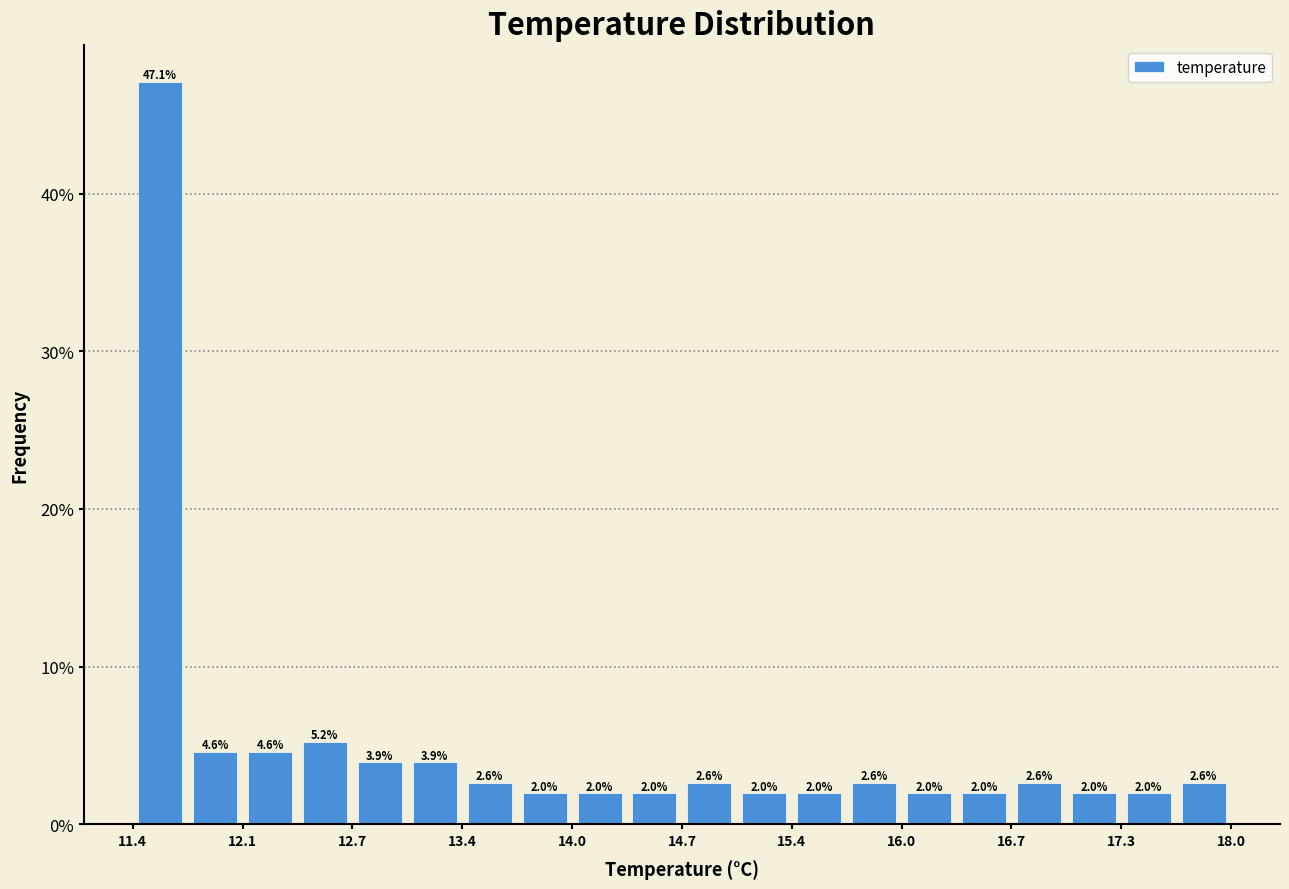

Read against the x-axis, roughly where is the centre of the tallest bar?

11.6